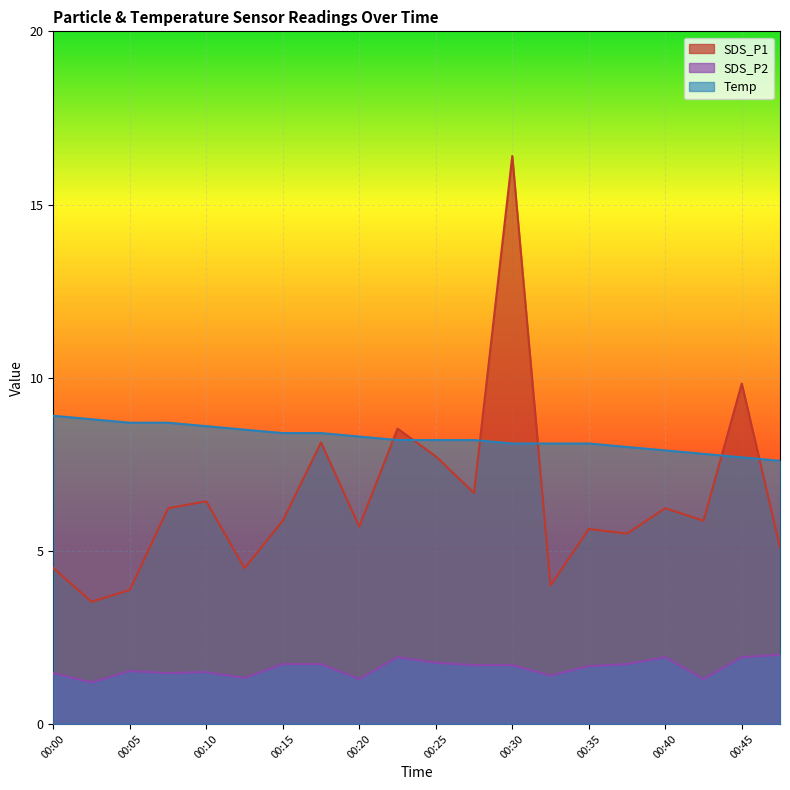

At which label does SDS_P2 reach its peak?

00:48